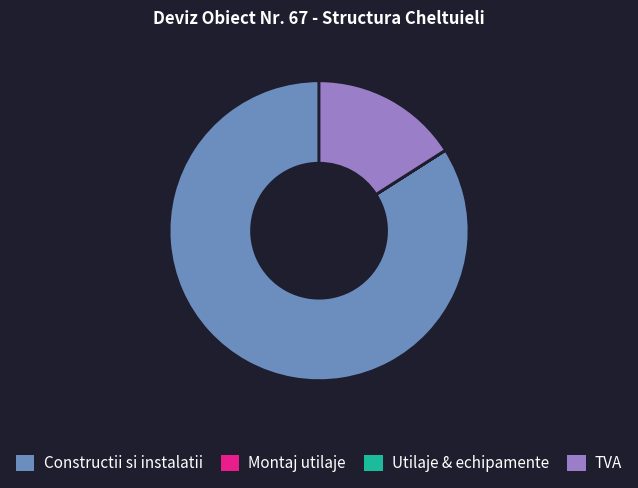

Which category accounts for the majority?

Constructii si instalatii